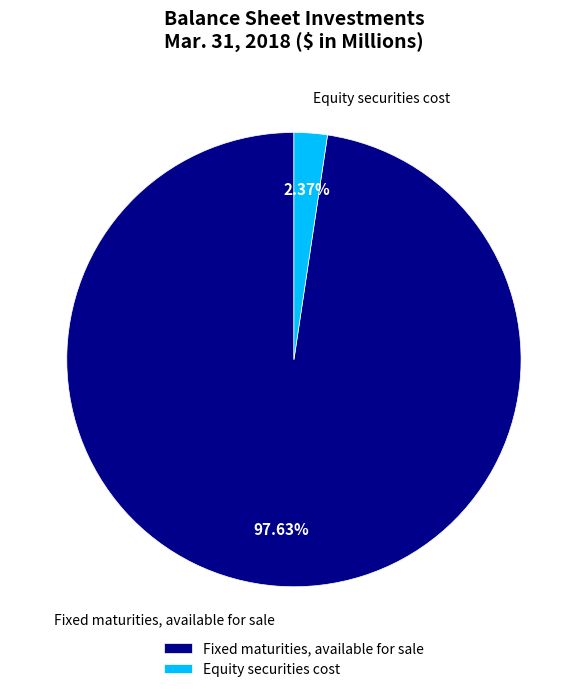

To the nearest percent, what percentage of the pie is Fixed maturities, available for sale?

98%